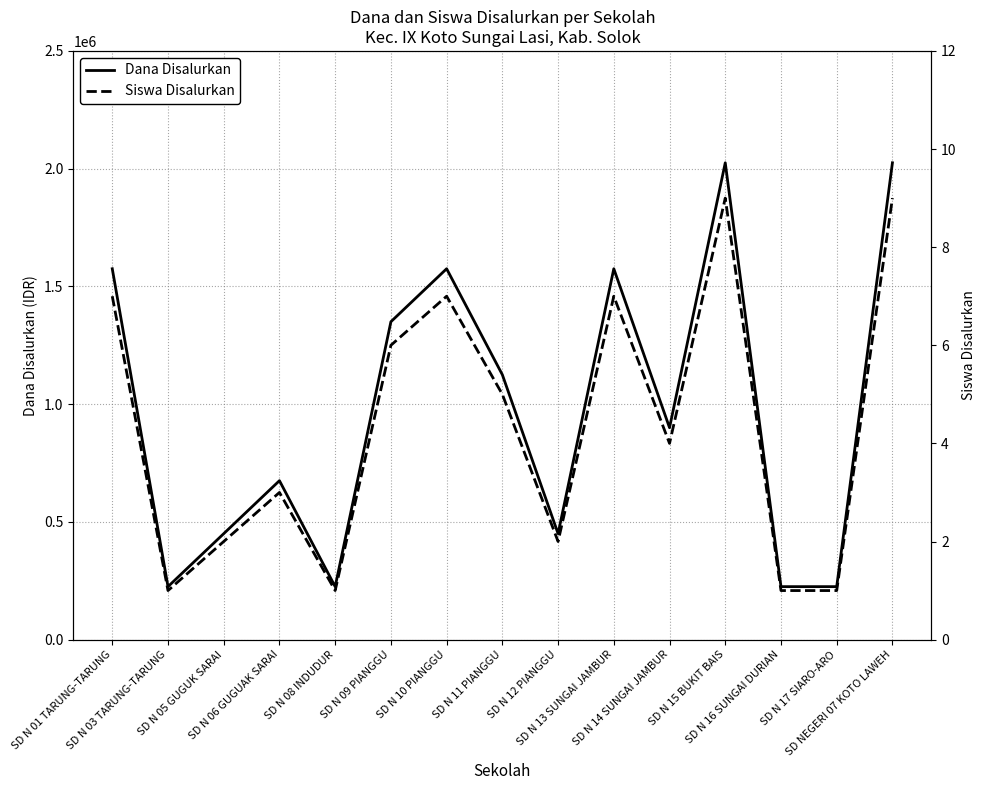

What position from the left is SD N 17 SIARO-ARO?

14